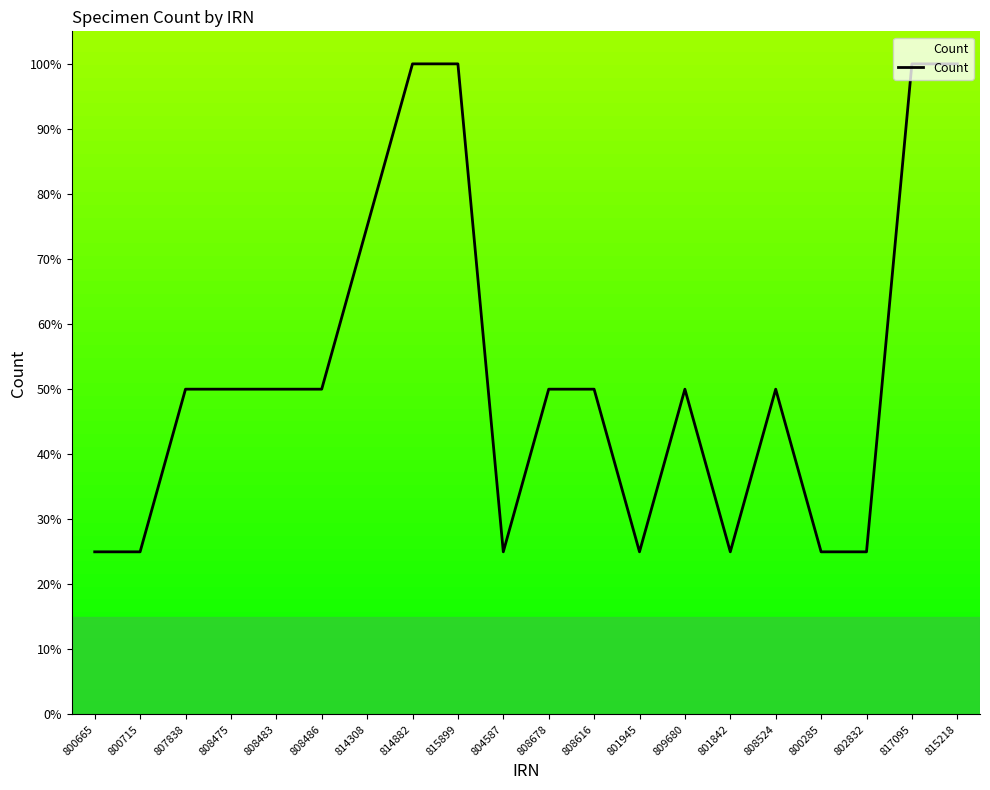

Does the chart have visible grid lines?

No